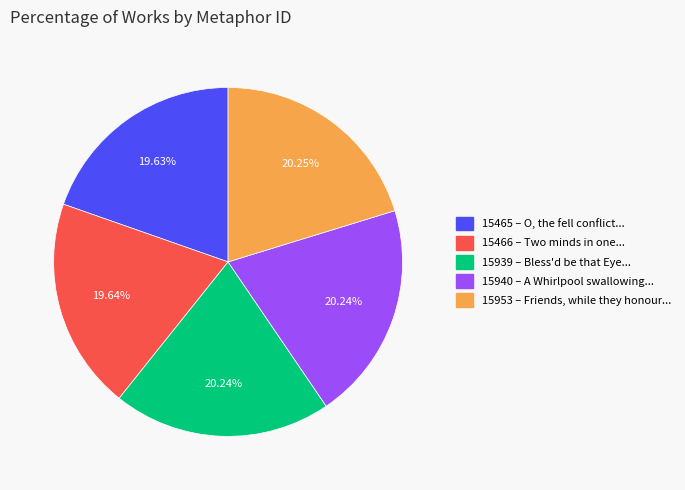

Which has a higher value, 15466 or 15940?

15940